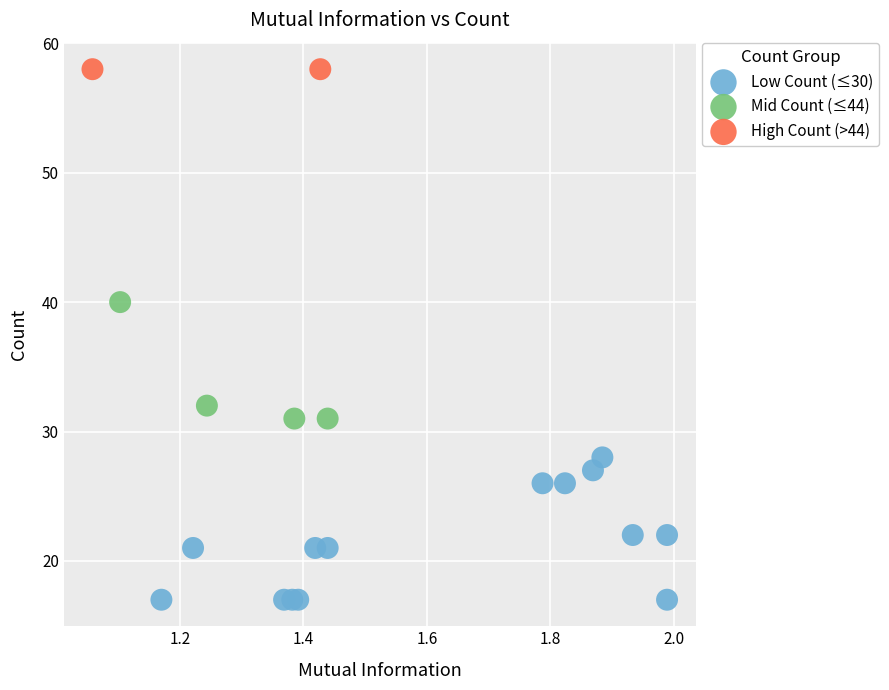

What are all the series names shown in the legend?

Low Count (≤30), Mid Count (≤44), High Count (>44)